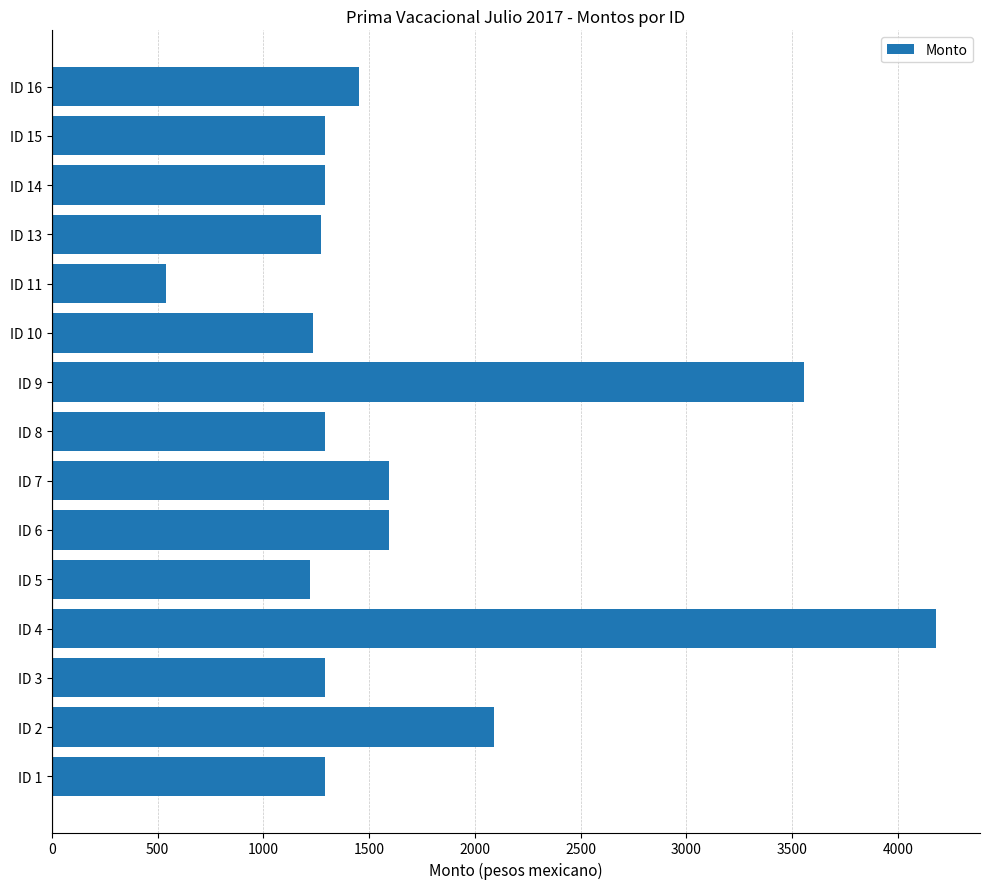

How many data points are less than 1294?

5